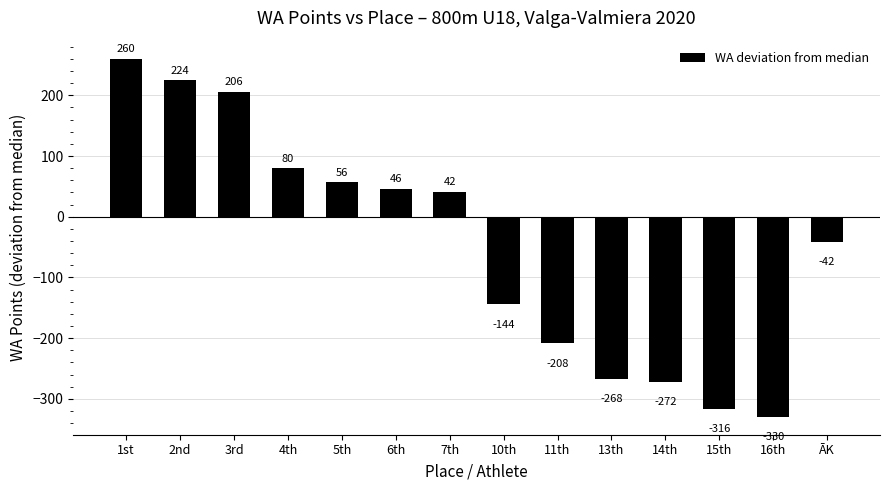

What is the label of the 9th bar from the left?

11th